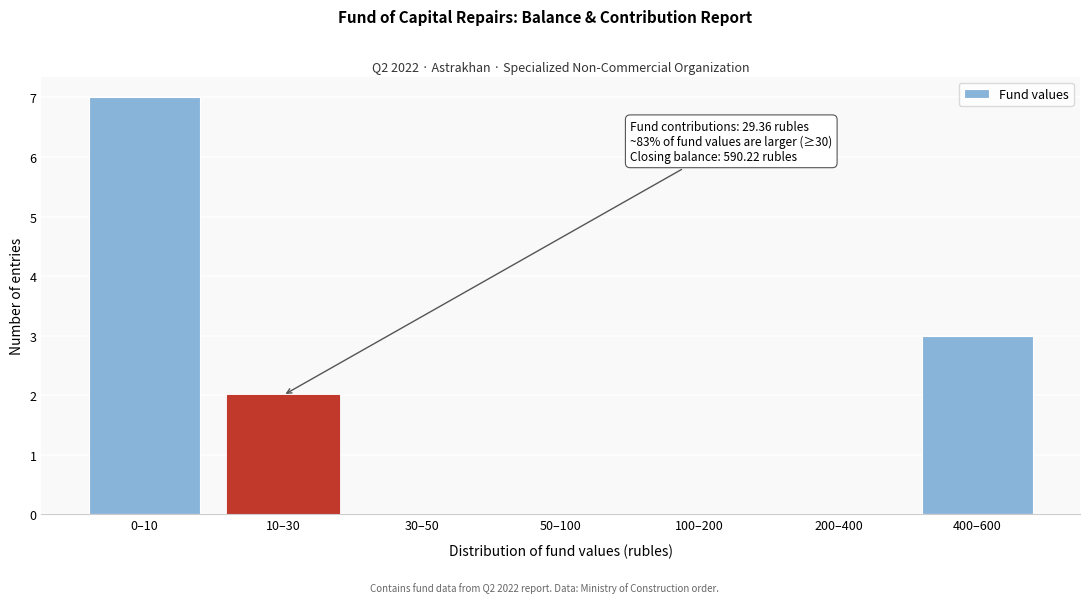

Reading left to right, extract all data points from this chart.

0–10=7	10–30=2	30–50=0	50–100=0	100–200=0	200–400=0	400–600=3